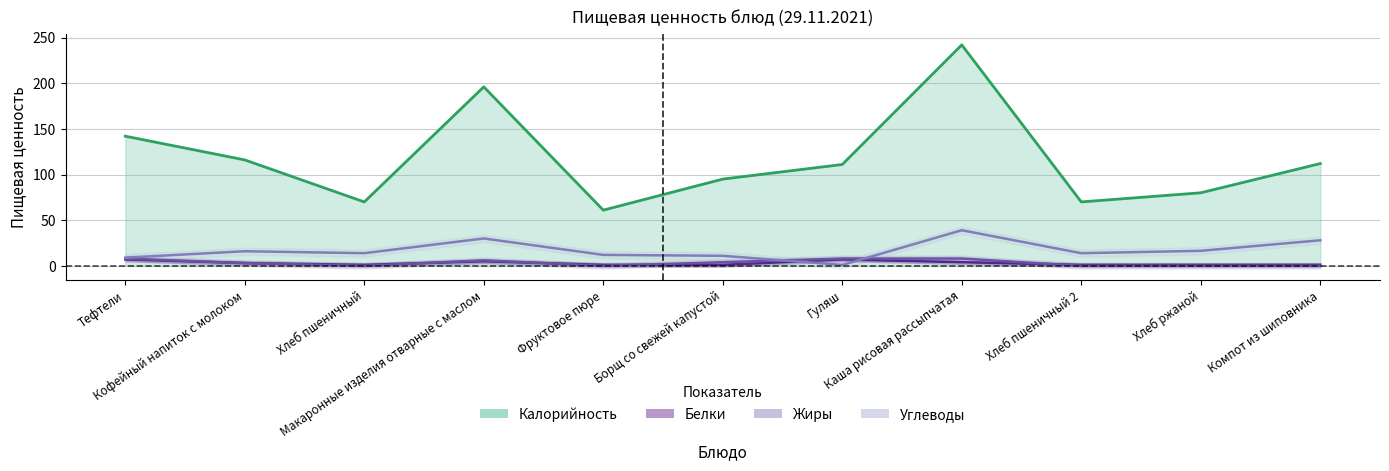

How many Белки values are between 1 and 5?

9